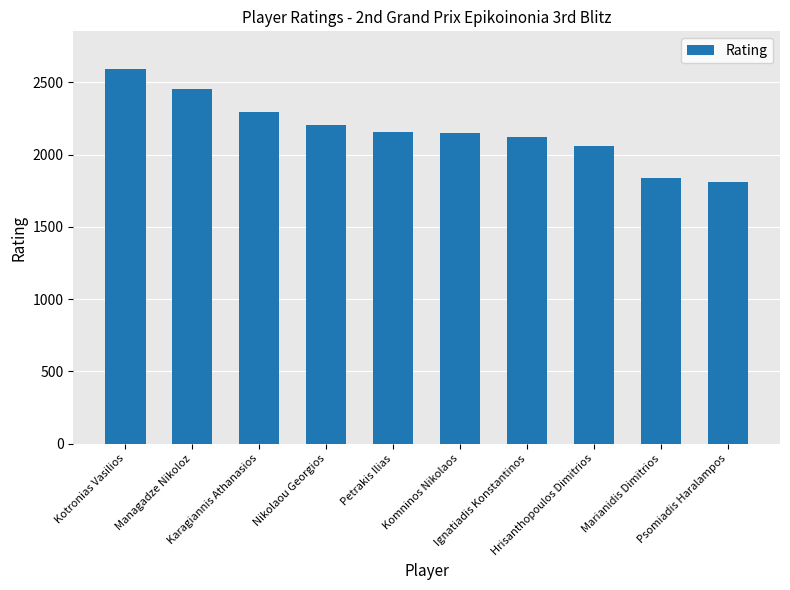

What is the label of the 5th bar from the left?

Petrakis Ilias